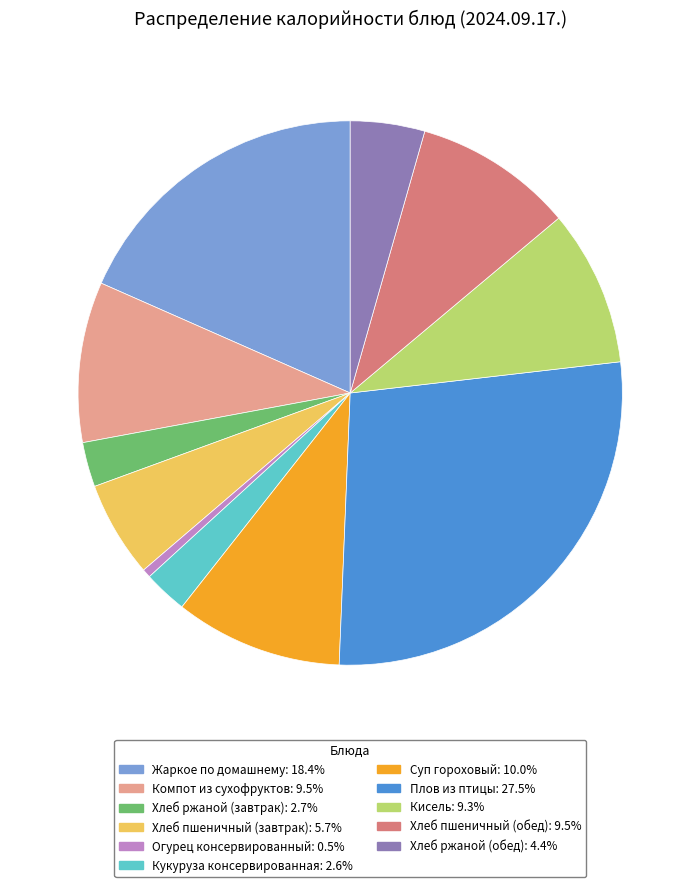

Is the sum of Плов из птицы and Хлеб ржаной (завтрак) greater than half?

No